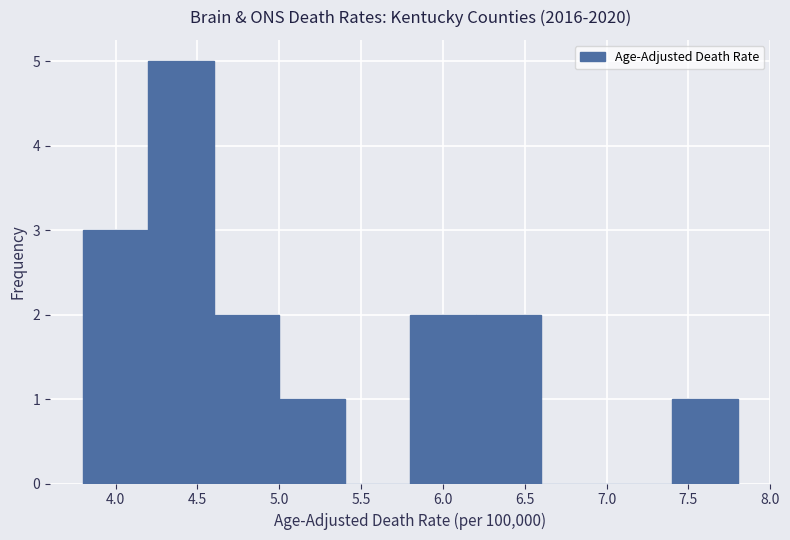

Reading left to right, list every bar in this chart as the range it spans on the x-axis followed by its height. The values are not printed on the chart, so give them approximately, as read against the axis.

3.8 to 4.2: 3
4.2 to 4.6: 5
4.6 to 5.0: 2
5.0 to 5.4: 1
5.4 to 5.8: 0
5.8 to 6.2: 2
6.2 to 6.6: 2
6.6 to 7.0: 0
7.0 to 7.4: 0
7.4 to 7.8: 1